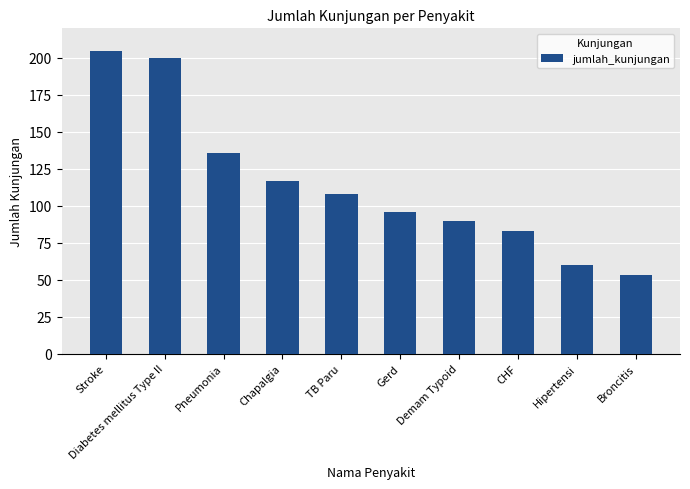

Where does the data first go above 108?

Stroke